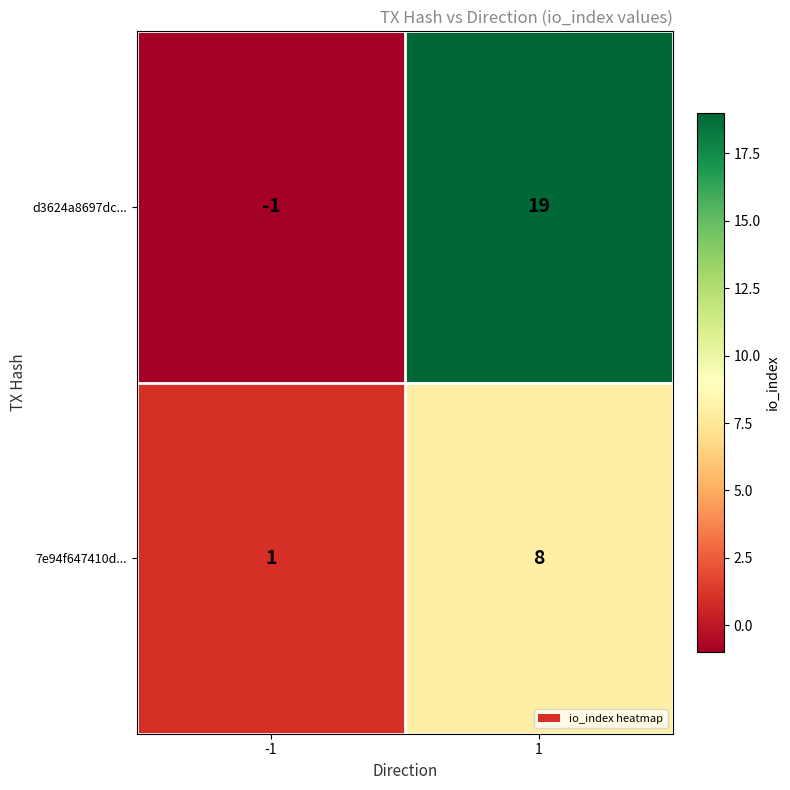

Which series has the widest spread of values?

d3624a8697dc...